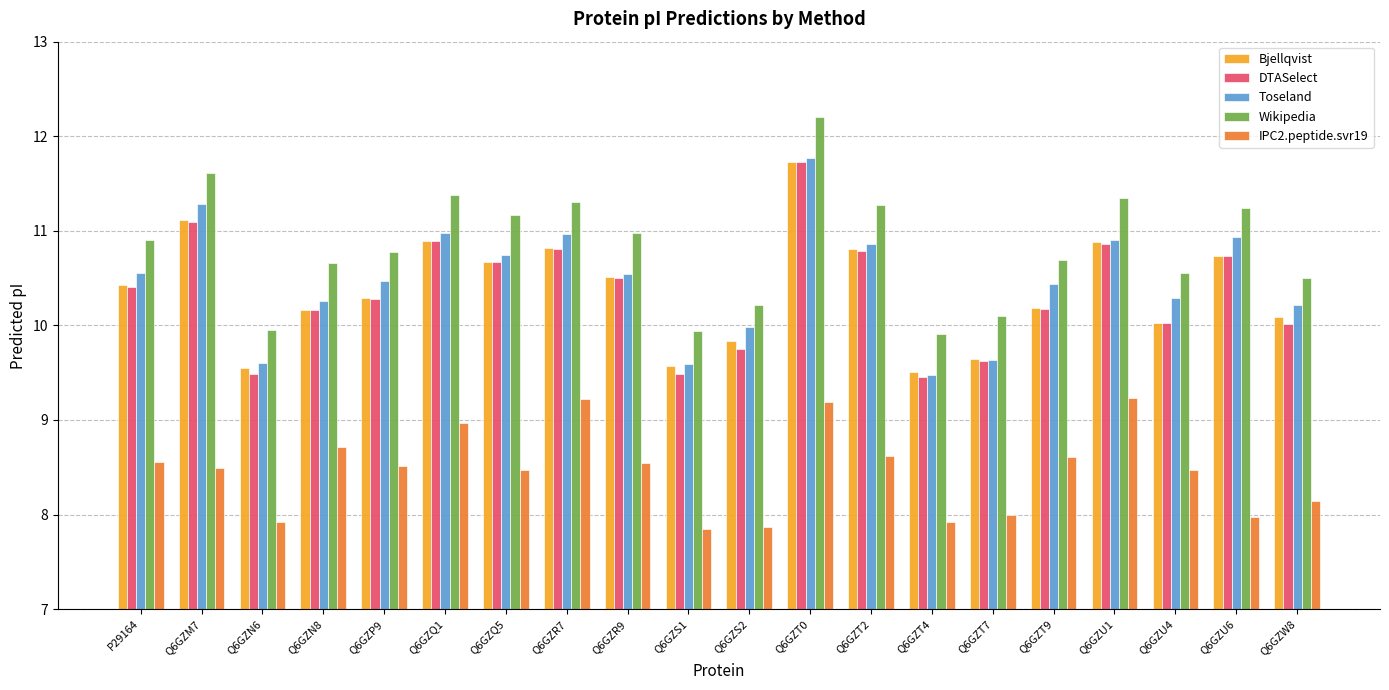

What are all the series names shown in the legend?

Bjellqvist, DTASelect, Toseland, Wikipedia, IPC2.peptide.svr19